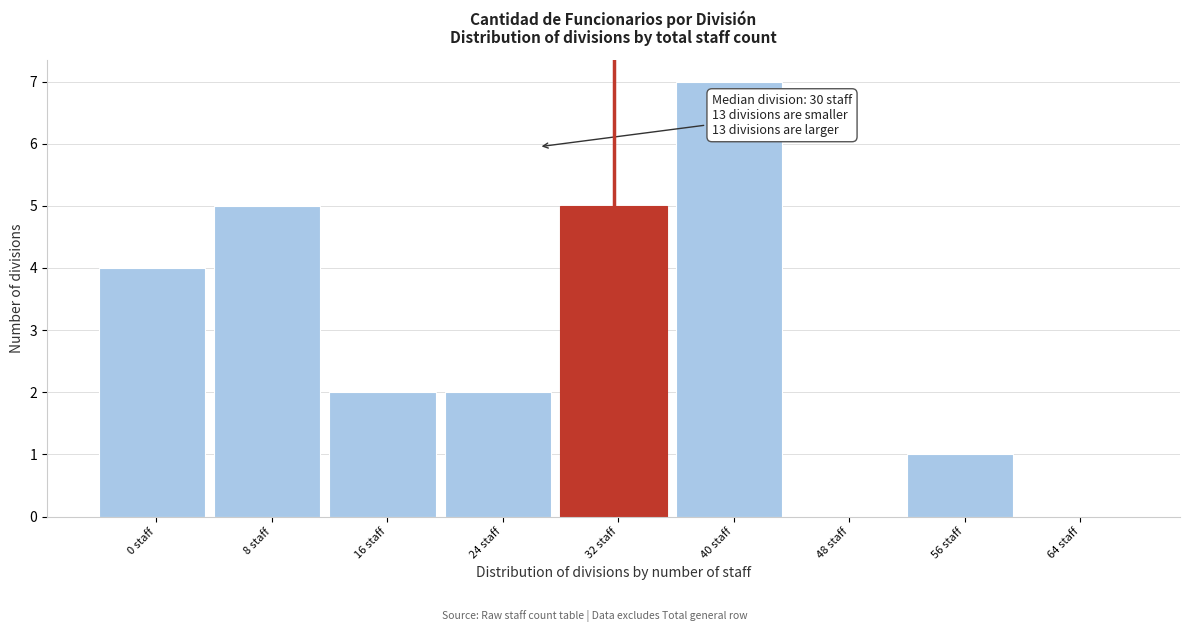

Reading left to right, list all the values displayed in this chart.

0 staff=4	8 staff=5	16 staff=2	24 staff=2	32 staff=5	40 staff=7	48 staff=0	56 staff=1	64 staff=0